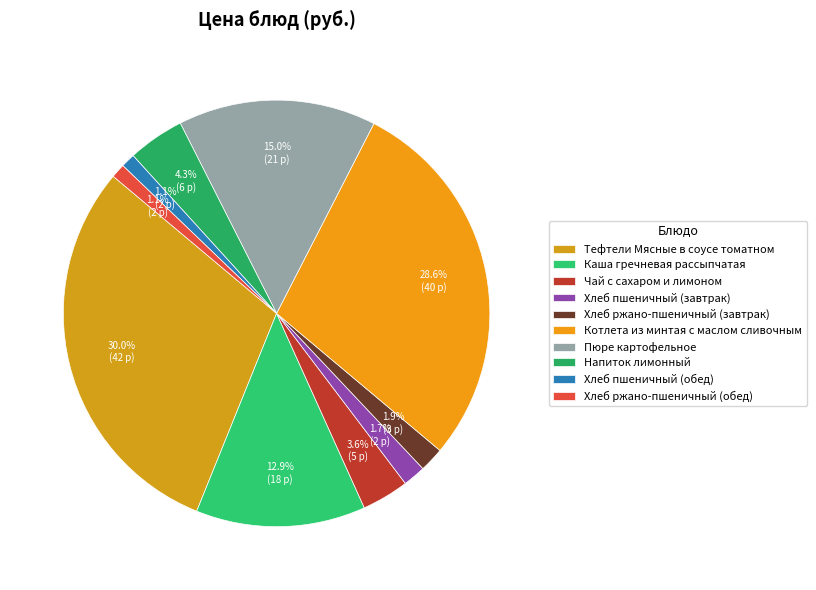

Does Напиток лимонный represent more than half of the total?

No